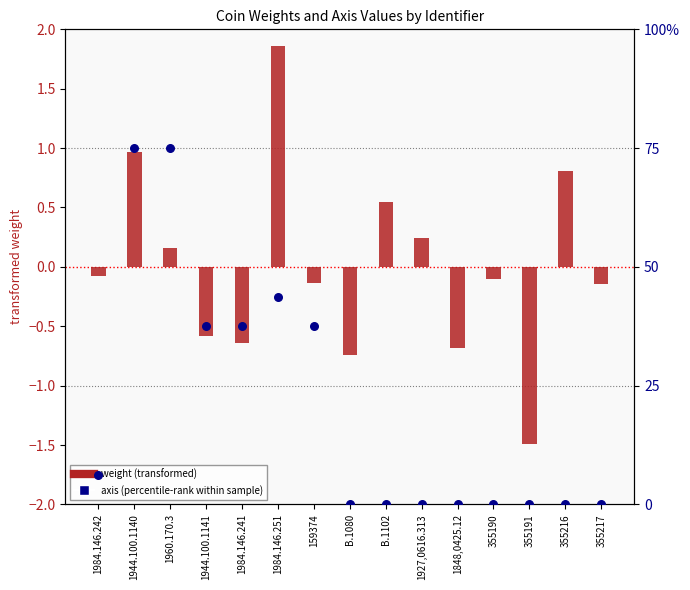

What is the total value across all series at 355191?

-1.5